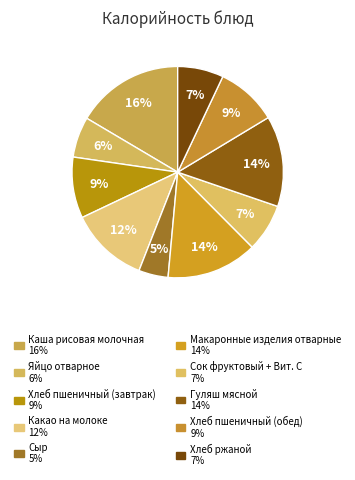

Is it true that Сыр is 5% of the pie?

True